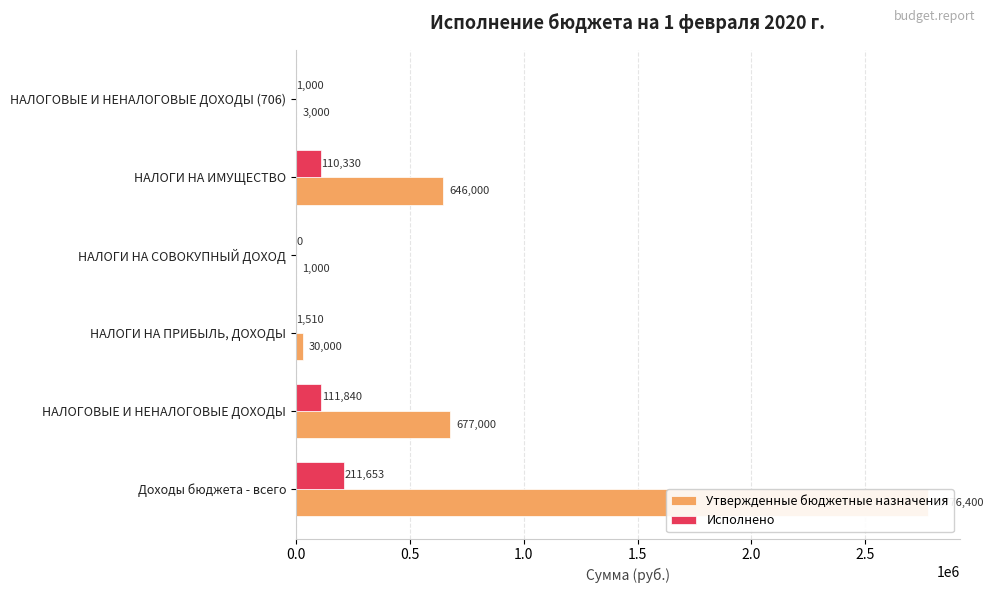

How many bars are there in total?

12